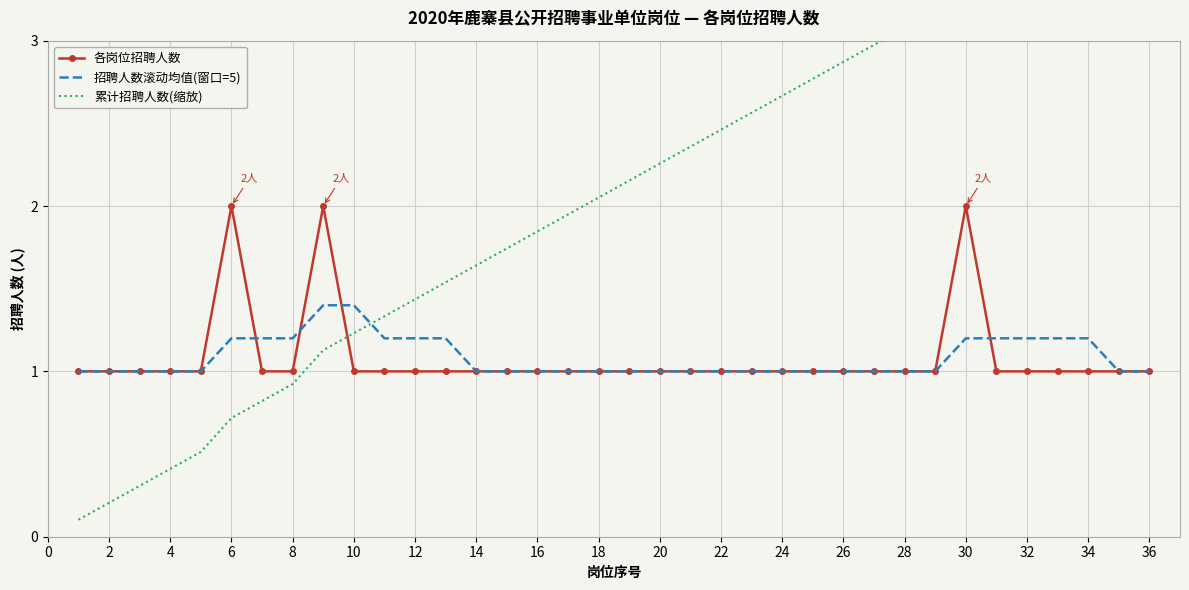

The 招聘人数滚动均值(窗口=5) series shows 1.4 at 10. True or false?

True